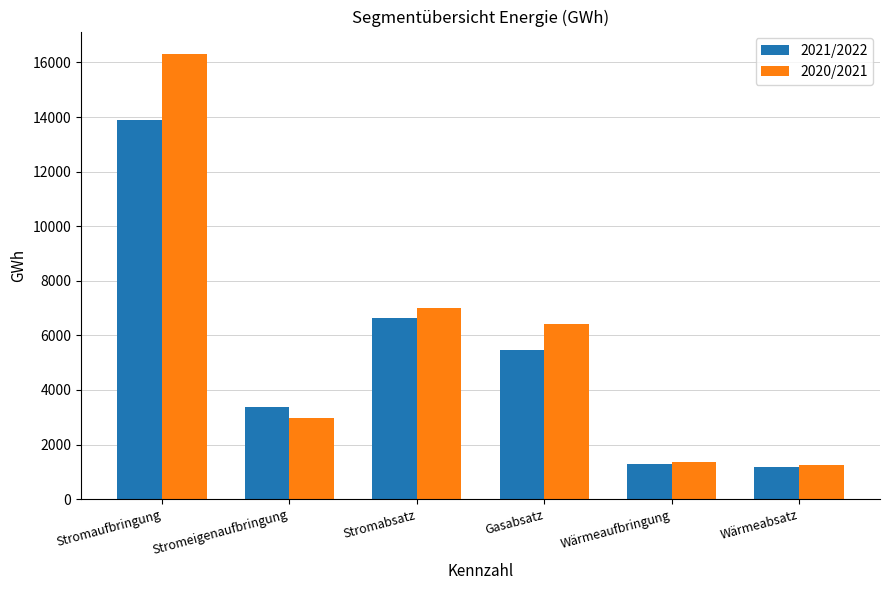

List the series in order of their peak value, highest first.

2020/2021, 2021/2022